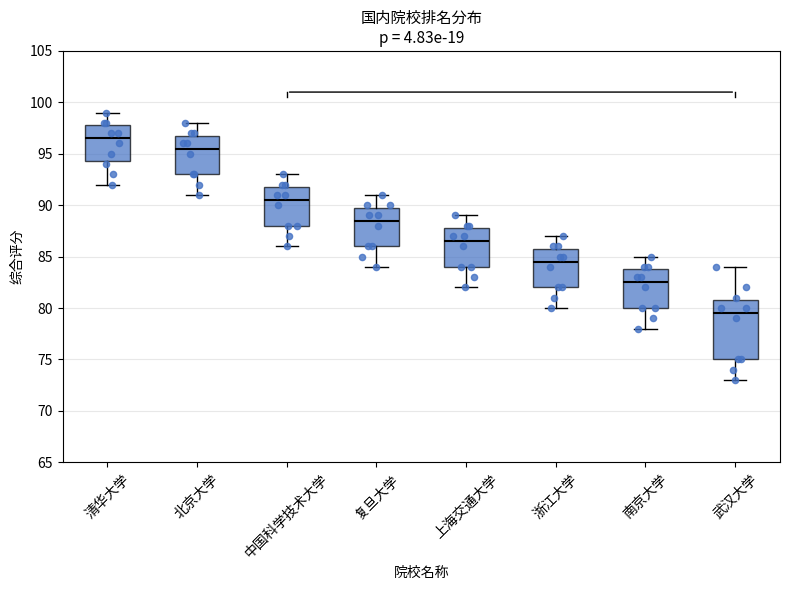

Where is the upper edge of the box for 复旦大学 on the y-axis? The values are not printed on the chart, so give them approximately, as read against the axis.

90.0